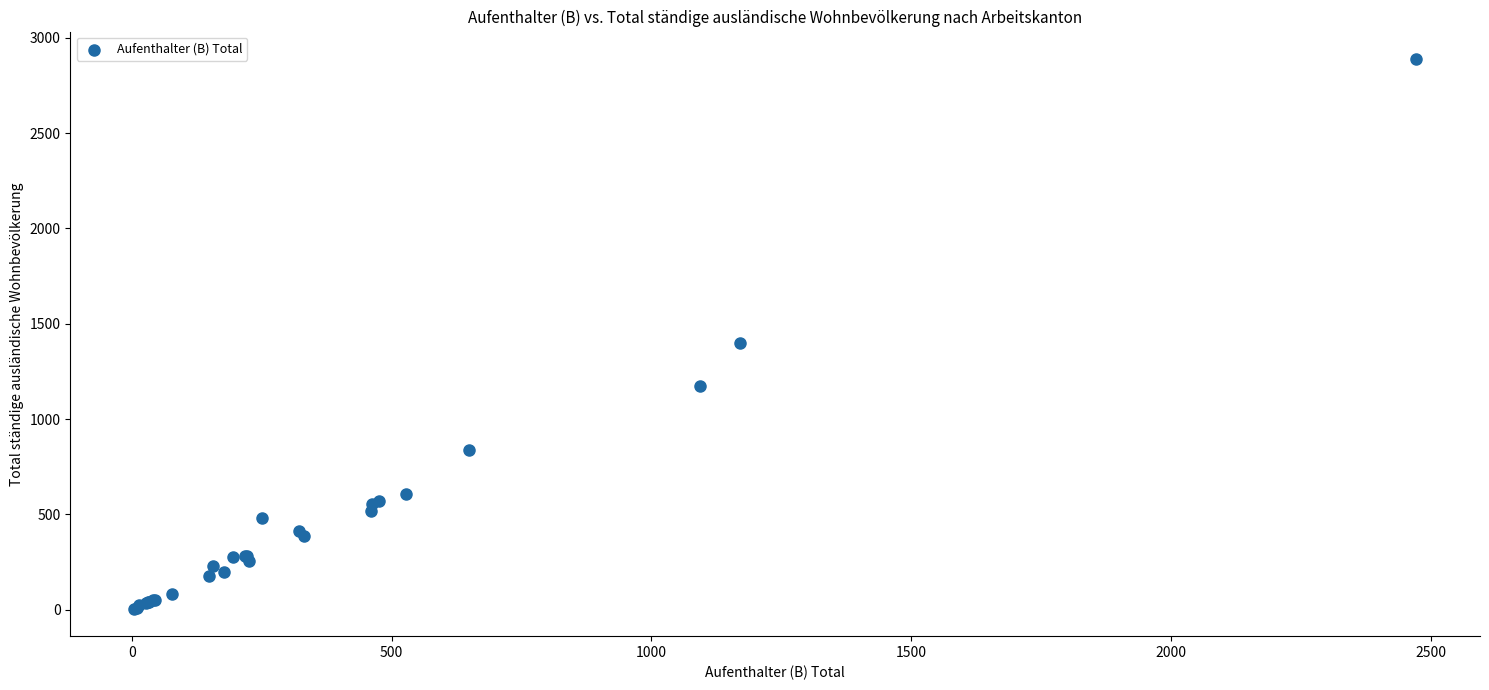

What Y value in the scatter plot is closest to 1447?

1397